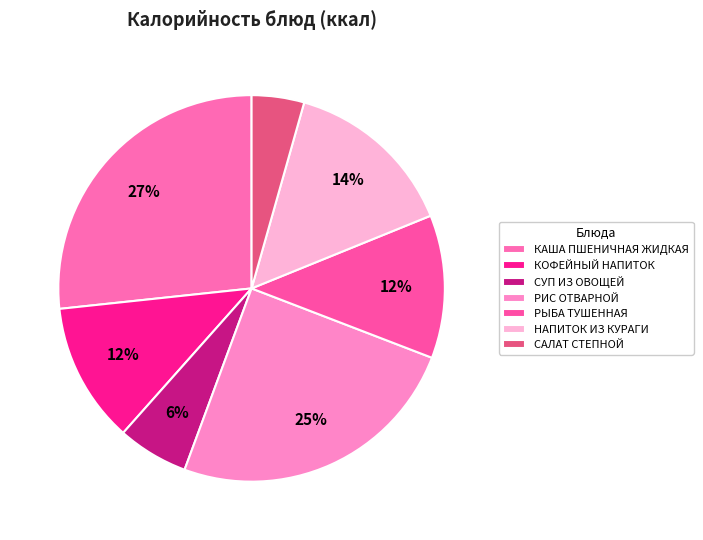

To the nearest percent, what portion does НАПИТОК ИЗ КУРАГИ represent?

14%